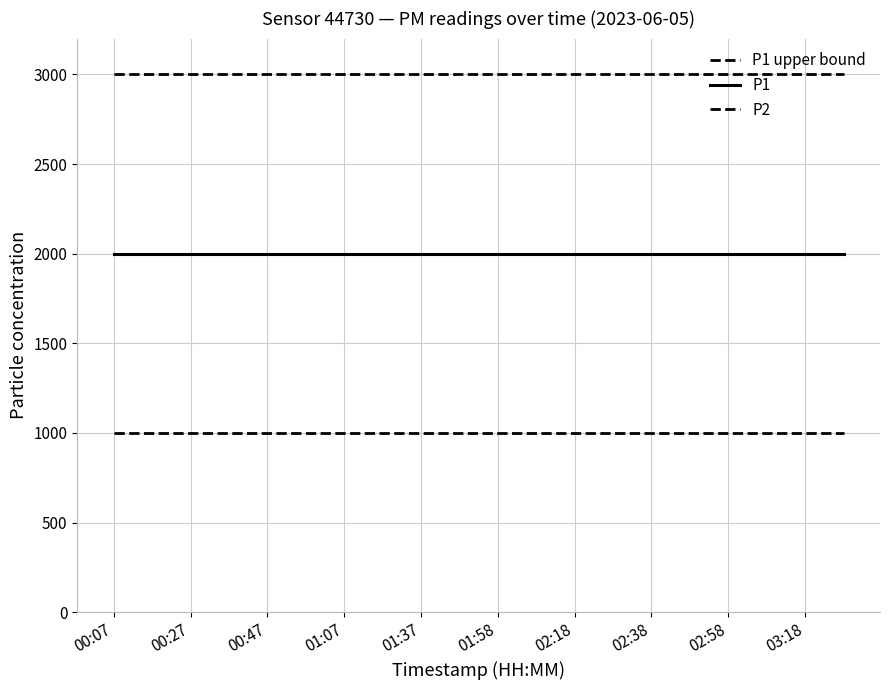

How many lines are shown in the chart?

3